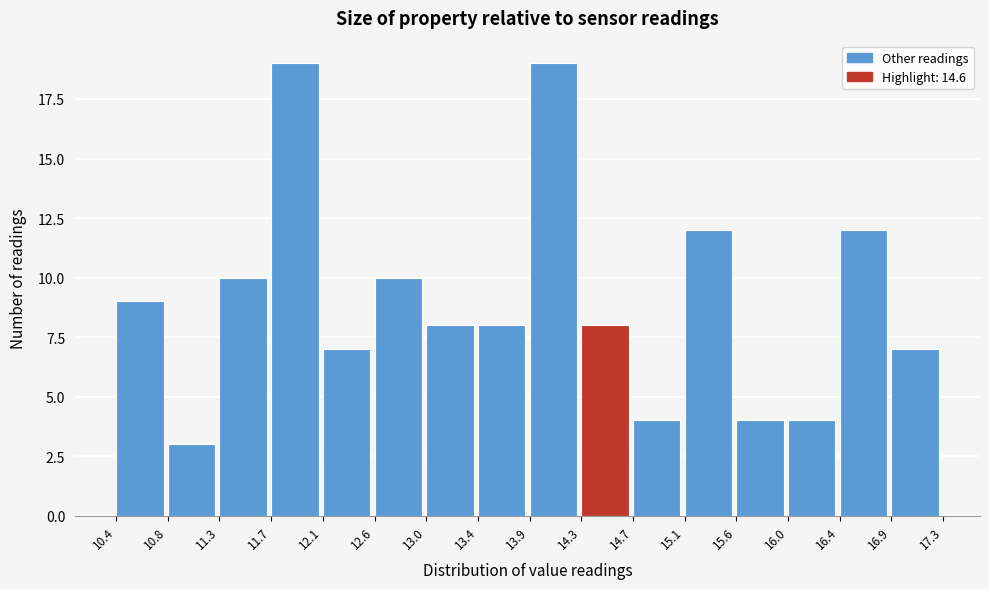

Reading left to right, list every bar in this chart as the range it spans on the x-axis followed by its height. The values are not printed on the chart, so give them approximately, as read against the axis.

10.4 to 10.8: 9
10.8 to 11.3: 3
11.3 to 11.7: 10
11.7 to 12.1: 19
12.1 to 12.6: 7
12.6 to 13.0: 10
13.0 to 13.4: 8
13.4 to 13.9: 8
13.9 to 14.3: 19
14.3 to 14.7: 8
14.7 to 15.1: 4
15.1 to 15.6: 12
15.6 to 16.0: 4
16.0 to 16.4: 4
16.4 to 16.9: 12
16.9 to 17.3: 7